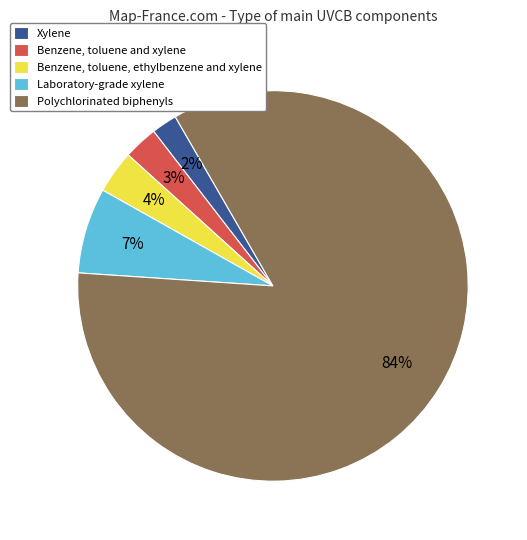

Which slice is the smallest?

Xylene